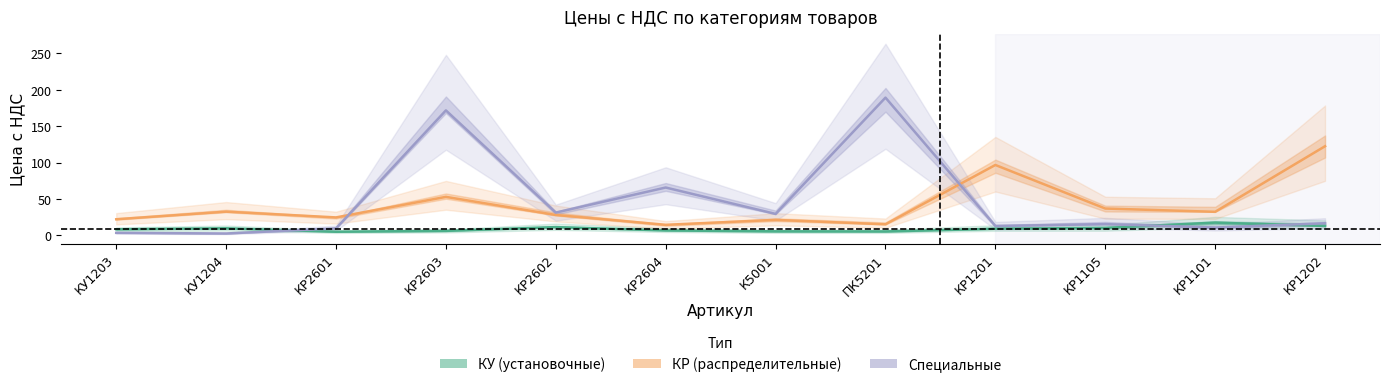

True or false: Специальные has a value of 28.0 at КР1202.

False